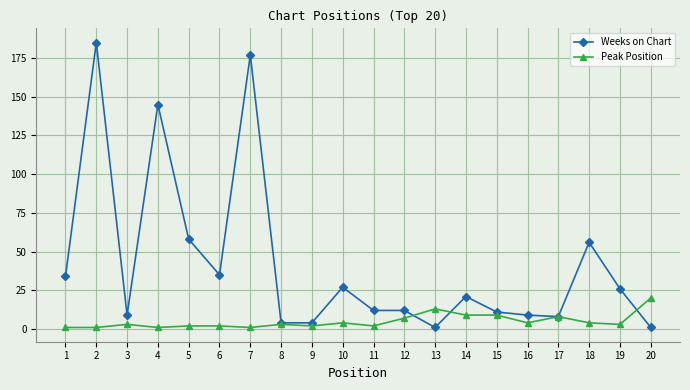

Which series has the largest total across all categories?

Weeks on Chart